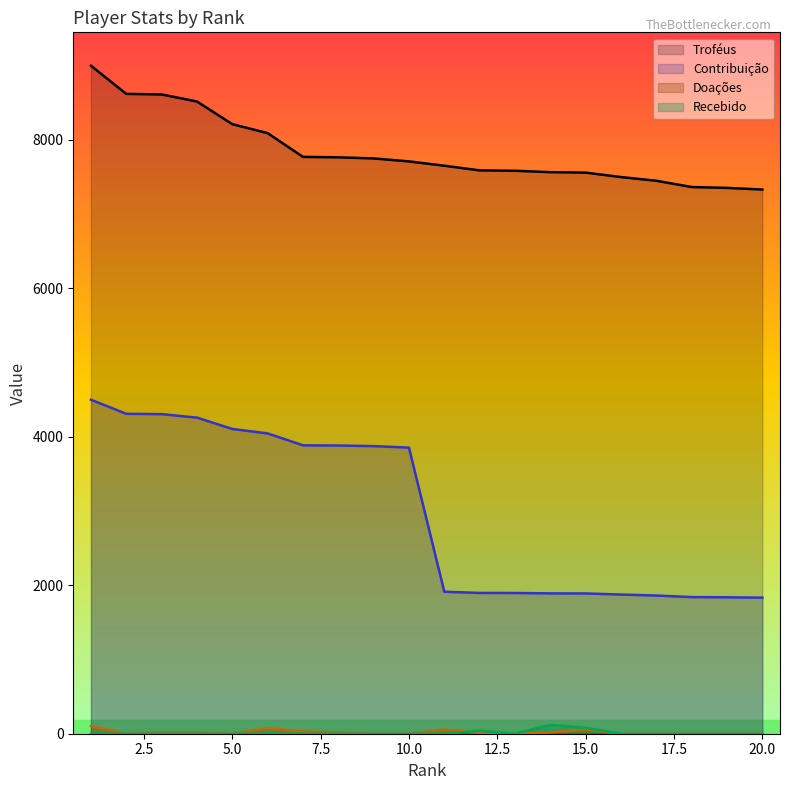

True or false: Contribuição has a value of 2767 at 13.

False